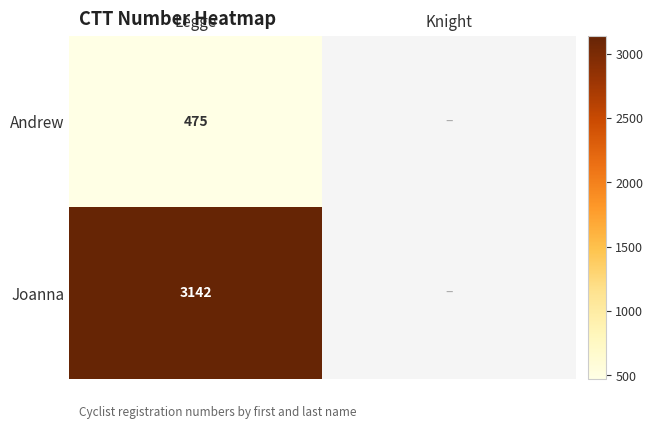

The Joanna series shows 2194 at Legge. True or false?

False